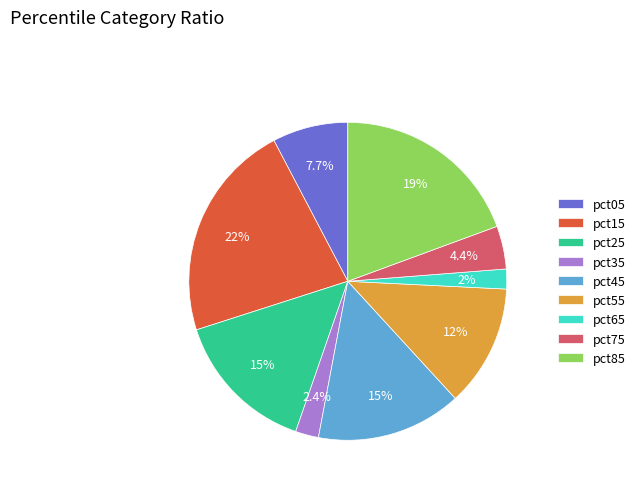

Is it true that pct25 is 21% of the pie?

False